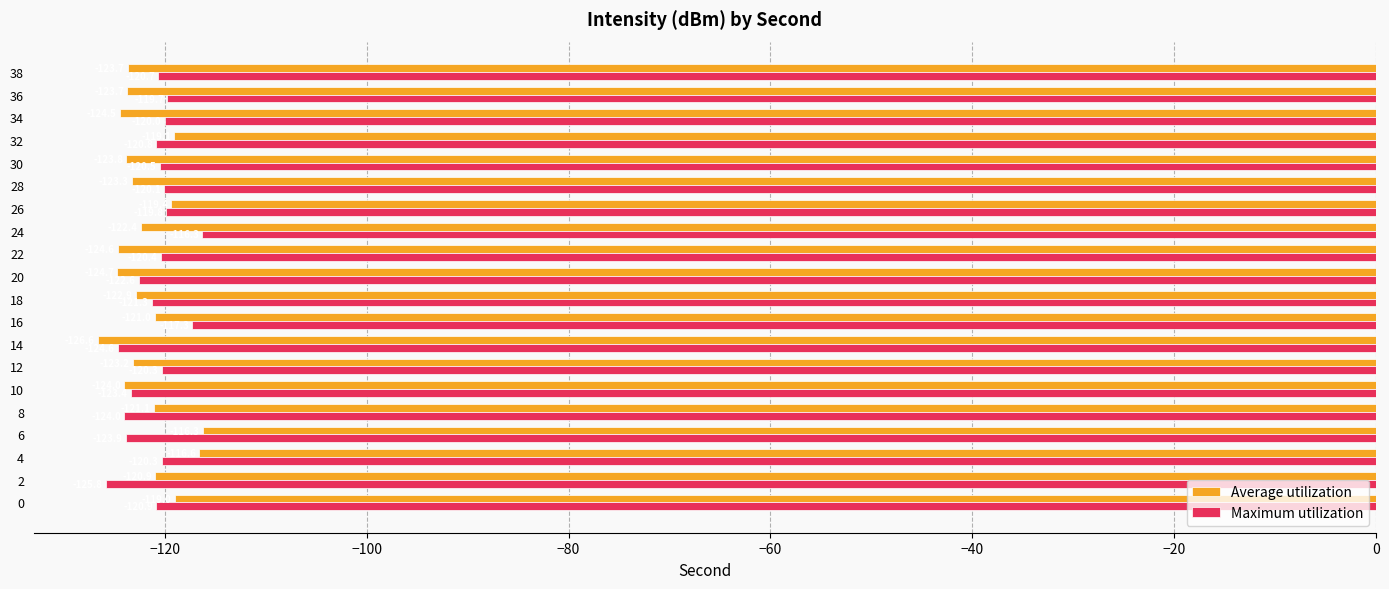

Which series has the widest spread of values?

Average utilization